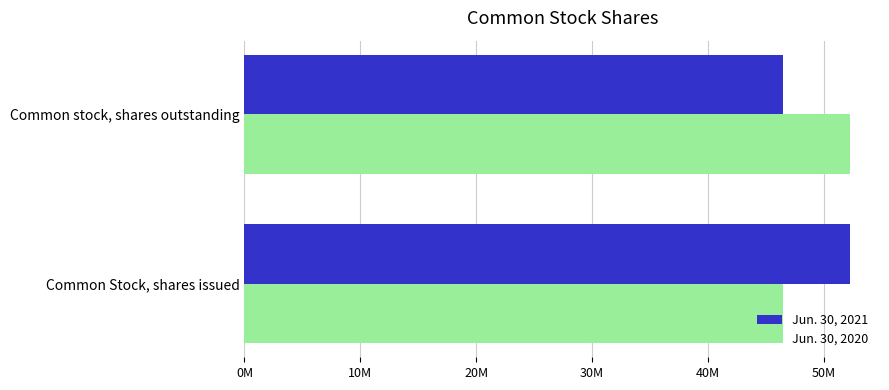

What are all the series names shown in the legend?

Jun. 30, 2021, Jun. 30, 2020